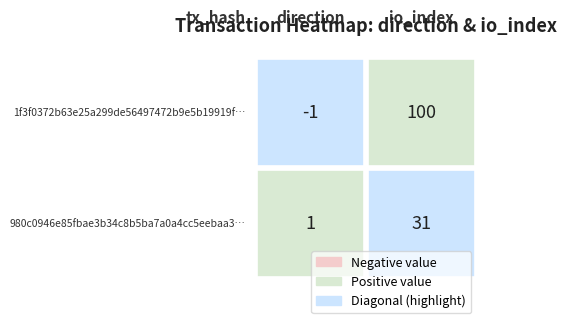

Reading left to right, extract all data points from this chart.

1f3f0372b63e25a299de56497472b9e5b19919f: -1	100
980c0946e85fbae3b34c8b5ba7a0a4cc5eebaa3: 1	31